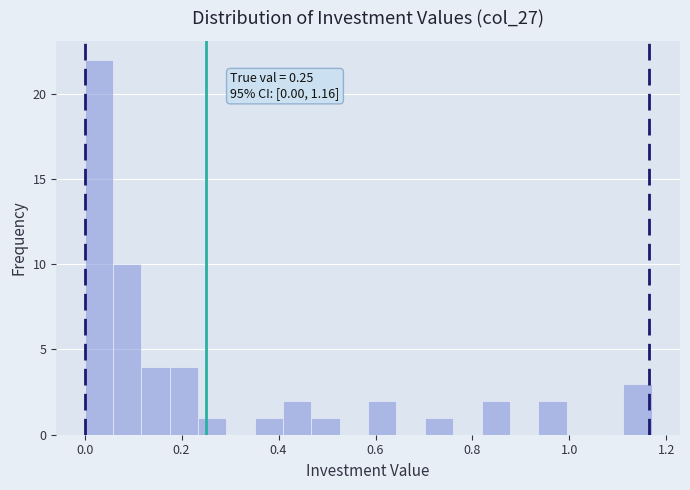

Around what value on the x-axis is the tallest bar? Give the approximate position of its centre, as read against the axis.

0.02